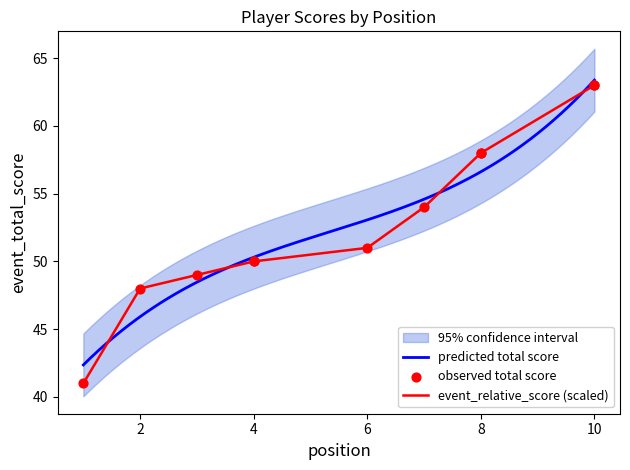

What is the total value across all series at 3?

98